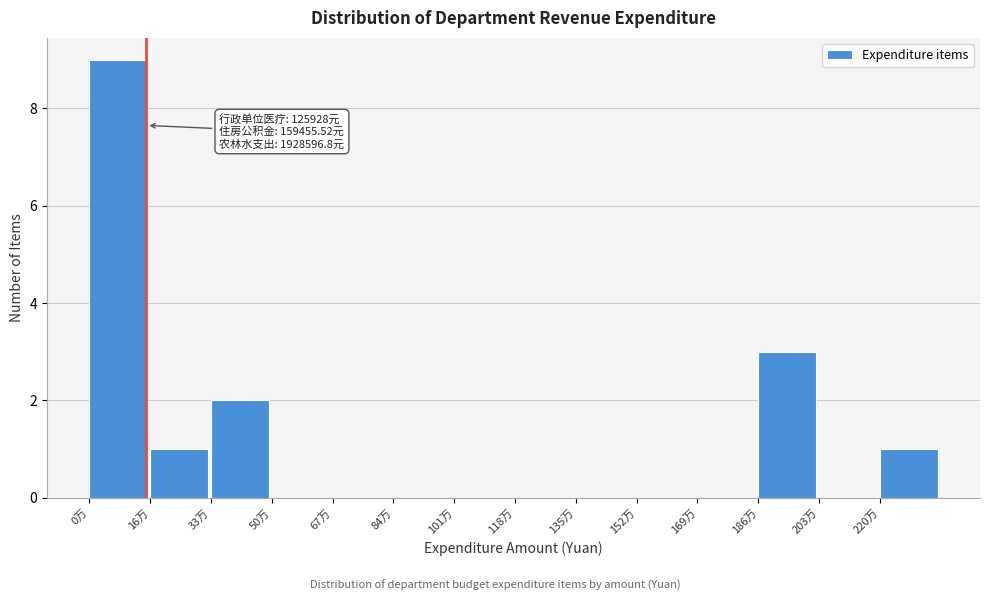

Reading right to left, transcribe all the data shown in this chart.

220万=1	203万=0	186万=3	169万=0	152万=0	135万=0	118万=0	101万=0	84万=0	67万=0	50万=0	33万=2	16万=1	0万=9